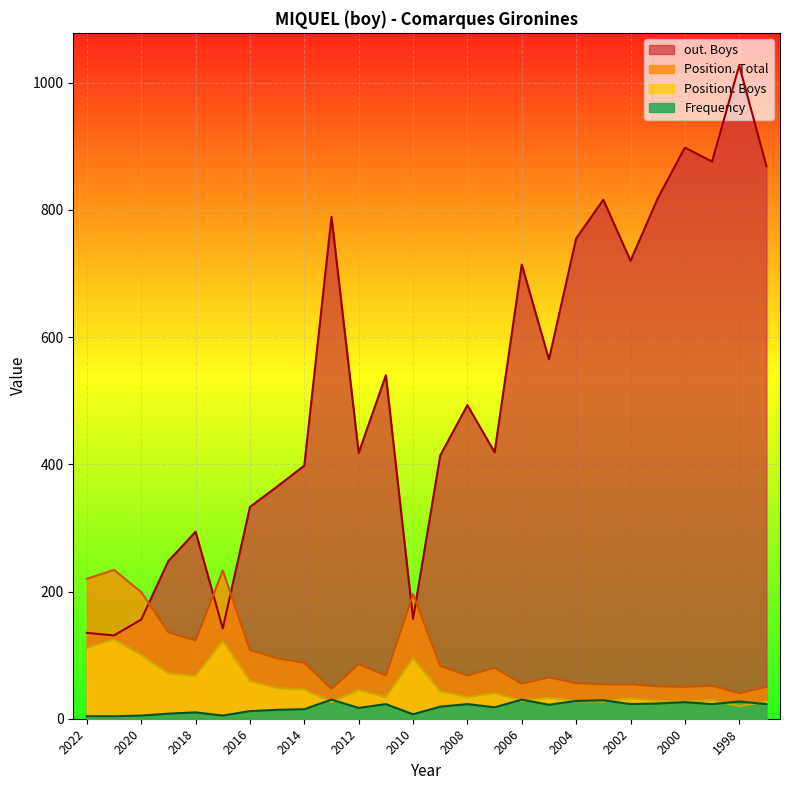

True or false: Position. Boys and Position. Total cross at least once.

False